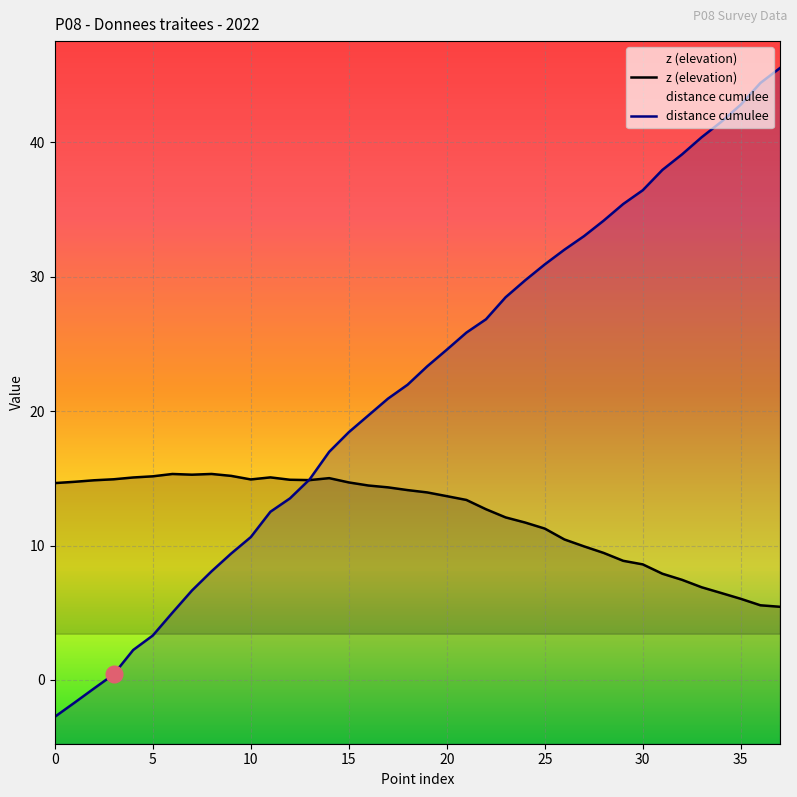

How many categories are shown in the chart?

38